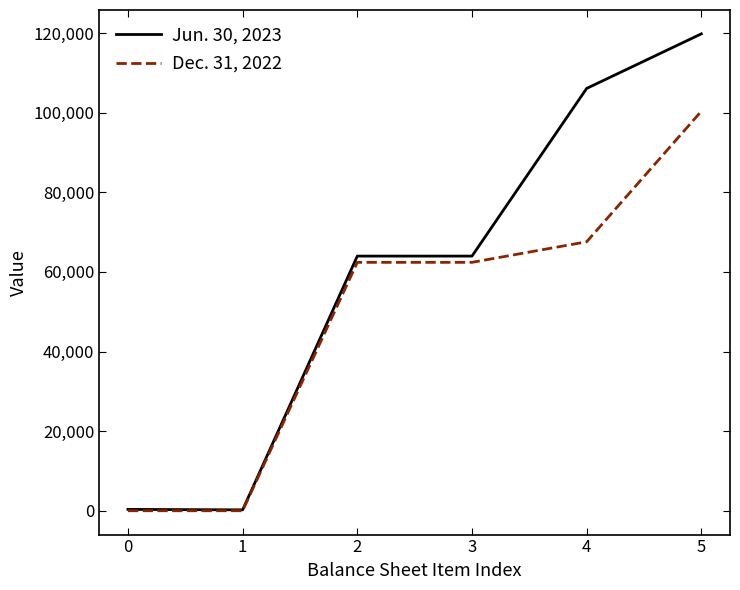

List the series in order of their overall mean, lowest first.

Dec. 31, 2022, Jun. 30, 2023